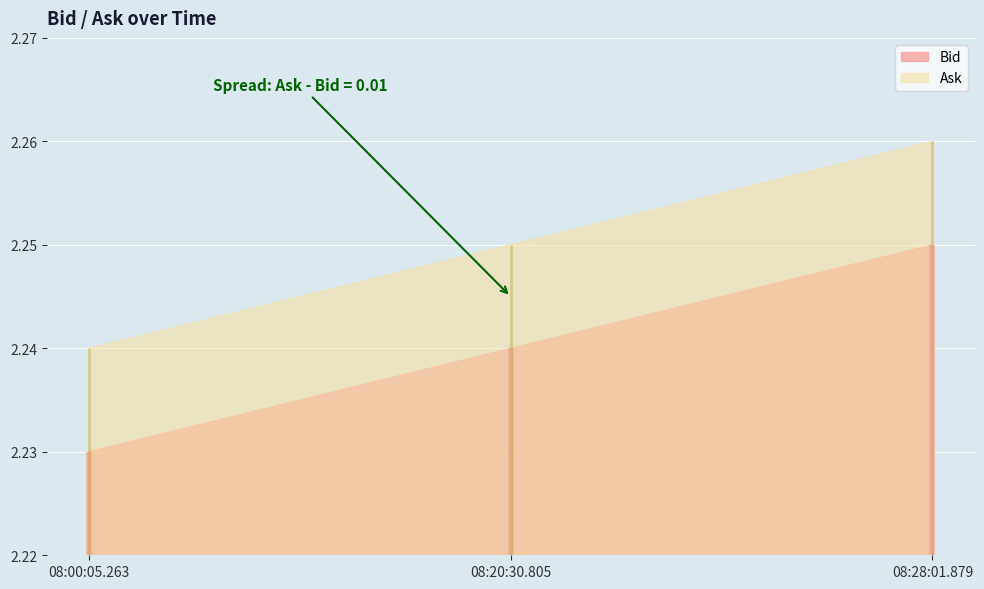

What are all the series names shown in the legend?

Bid, Ask